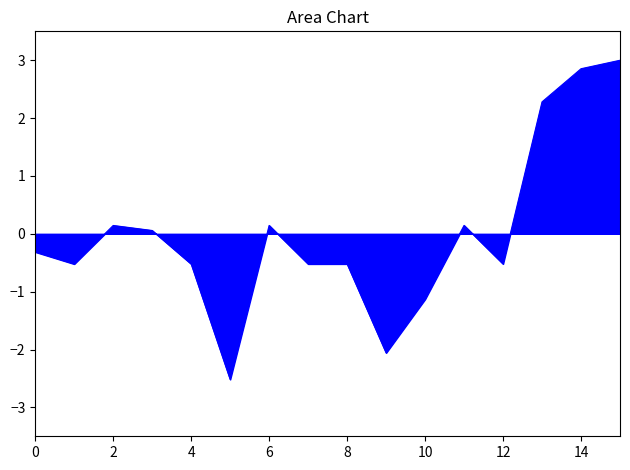

Count the number of values greater than 0.

7